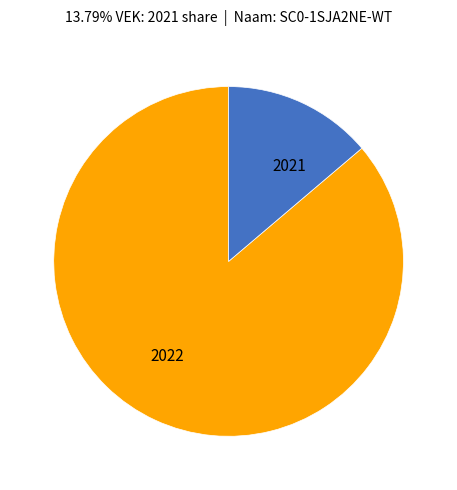

Which slice is the smallest?

2021